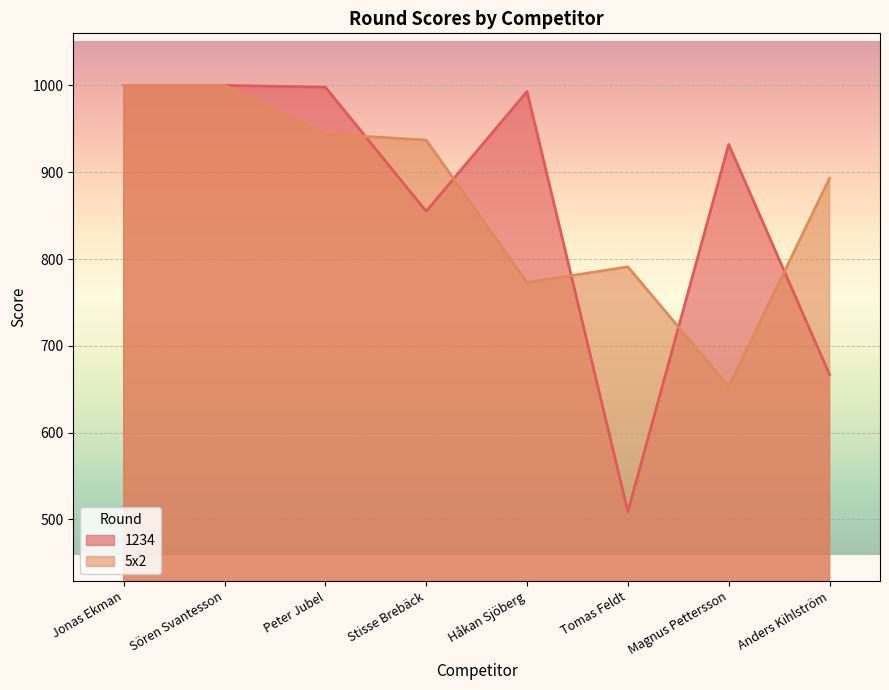

Does the chart display data point markers on the line(s)?

No